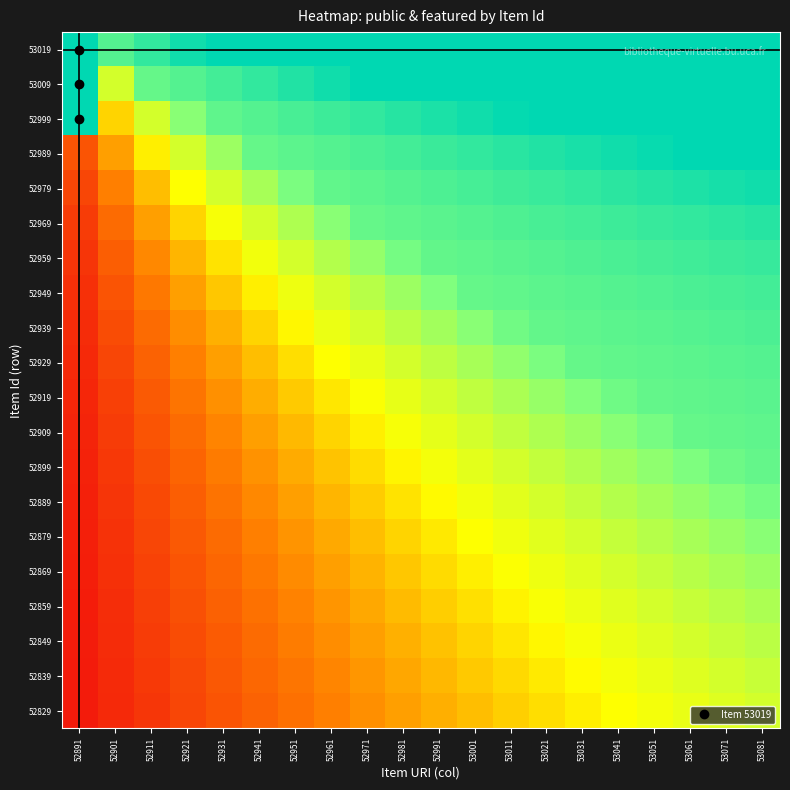

Reading left to right, extract all data points from this chart.

53019: 52891=1.0	52901=0.8	52911=0.9	52921=1.0	52931=1.0	52941=1.0	52951=1.0	52961=1.0	52971=1.0	52981=1.0	52991=1.0	53001=1.0	53011=1.0	53021=1.0	53031=1.0	53041=1.0	53051=1.0	53061=1.0	53071=1.0	53081=1.0
53009: 52891=1.0	52901=0.6	52911=0.8	52921=0.8	52931=0.9	52941=0.9	52951=0.9	52961=1.0	52971=1.0	52981=1.0	52991=1.0	53001=1.0	53011=1.0	53021=1.0	53031=1.0	53041=1.0	53051=1.0	53061=1.0	53071=1.0	53081=1.0
52999: 52891=1.0	52901=0.4	52911=0.6	52921=0.7	52931=0.8	52941=0.8	52951=0.9	52961=0.9	52971=0.9	52981=0.9	52991=0.9	53001=1.0	53011=1.0	53021=1.0	53031=1.0	53041=1.0	53051=1.0	53061=1.0	53071=1.0	53081=1.0
52989: 52891=0.2	52901=0.3	52911=0.5	52921=0.6	52931=0.7	52941=0.8	52951=0.8	52961=0.8	52971=0.9	52981=0.9	52991=0.9	53001=0.9	53011=0.9	53021=0.9	53031=1.0	53041=1.0	53051=1.0	53061=1.0	53071=1.0	53081=1.0
52979: 52891=0.1	52901=0.2	52911=0.4	52921=0.5	52931=0.6	52941=0.7	52951=0.8	52961=0.8	52971=0.8	52981=0.8	52991=0.8	53001=0.9	53011=0.9	53021=0.9	53031=0.9	53041=0.9	53051=0.9	53061=0.9	53071=1.0	53081=1.0
52969: 52891=0.1	52901=0.2	52911=0.3	52921=0.4	52931=0.5	52941=0.6	52951=0.7	52961=0.7	52971=0.8	52981=0.8	52991=0.8	53001=0.8	53011=0.8	53021=0.9	53031=0.9	53041=0.9	53051=0.9	53061=0.9	53071=0.9	53081=0.9
52959: 52891=0.1	52901=0.2	52911=0.3	52921=0.4	52931=0.4	52941=0.5	52951=0.6	52961=0.6	52971=0.7	52981=0.8	52991=0.8	53001=0.8	53011=0.8	53021=0.8	53031=0.8	53041=0.9	53051=0.9	53061=0.9	53071=0.9	53081=0.9
52949: 52891=0.1	52901=0.2	52911=0.2	52921=0.3	52931=0.4	52941=0.5	52951=0.5	52961=0.6	52971=0.6	52981=0.7	52991=0.7	53001=0.8	53011=0.8	53021=0.8	53031=0.8	53041=0.8	53051=0.8	53061=0.9	53071=0.9	53081=0.9
52939: 52891=0.1	52901=0.1	52911=0.2	52921=0.3	52931=0.3	52941=0.4	52951=0.5	52961=0.5	52971=0.6	52981=0.6	52991=0.7	53001=0.7	53011=0.8	53021=0.8	53031=0.8	53041=0.8	53051=0.8	53061=0.8	53071=0.8	53081=0.8
52929: 52891=0.1	52901=0.1	52911=0.2	52921=0.2	52931=0.3	52941=0.4	52951=0.4	52961=0.5	52971=0.5	52981=0.6	52991=0.6	53001=0.7	53011=0.7	53021=0.8	53031=0.8	53041=0.8	53051=0.8	53061=0.8	53071=0.8	53081=0.8
52919: 52891=0.1	52901=0.1	52911=0.2	52921=0.2	52931=0.3	52941=0.3	52951=0.4	52961=0.5	52971=0.5	52981=0.5	52991=0.6	53001=0.6	53011=0.7	53021=0.7	53031=0.7	53041=0.8	53051=0.8	53061=0.8	53071=0.8	53081=0.8
52909: 52891=0.1	52901=0.1	52911=0.2	52921=0.2	52931=0.3	52941=0.3	52951=0.4	52961=0.4	52971=0.5	52981=0.5	52991=0.5	53001=0.6	53011=0.6	53021=0.7	53031=0.7	53041=0.7	53051=0.8	53061=0.8	53071=0.8	53081=0.8
52899: 52891=0.0	52901=0.1	52911=0.1	52921=0.2	52931=0.2	52941=0.3	52951=0.3	52961=0.4	52971=0.4	52981=0.5	52991=0.5	53001=0.6	53011=0.6	53021=0.6	53031=0.7	53041=0.7	53051=0.7	53061=0.8	53071=0.8	53081=0.8
52889: 52891=0.0	52901=0.1	52911=0.1	52921=0.2	52931=0.2	52941=0.3	52951=0.3	52961=0.4	52971=0.4	52981=0.4	52991=0.5	53001=0.5	53011=0.6	53021=0.6	53031=0.6	53041=0.6	53051=0.7	53061=0.7	53071=0.7	53081=0.8
52879: 52891=0.0	52901=0.1	52911=0.1	52921=0.2	52931=0.2	52941=0.2	52951=0.3	52961=0.3	52971=0.4	52981=0.4	52991=0.5	53001=0.5	53011=0.5	53021=0.6	53031=0.6	53041=0.6	53051=0.6	53061=0.7	53071=0.7	53081=0.7
52869: 52891=0.0	52901=0.1	52911=0.1	52921=0.2	52931=0.2	52941=0.2	52951=0.3	52961=0.3	52971=0.4	52981=0.4	52991=0.4	53001=0.5	53011=0.5	53021=0.5	53031=0.6	53041=0.6	53051=0.6	53061=0.6	53071=0.7	53081=0.7
52859: 52891=0.0	52901=0.1	52911=0.1	52921=0.1	52931=0.2	52941=0.2	52951=0.3	52961=0.3	52971=0.3	52981=0.4	52991=0.4	53001=0.4	53011=0.5	53021=0.5	53031=0.5	53041=0.6	53051=0.6	53061=0.6	53071=0.6	53081=0.7
52849: 52891=0.0	52901=0.1	52911=0.1	52921=0.1	52931=0.2	52941=0.2	52951=0.2	52961=0.3	52971=0.3	52981=0.3	52991=0.4	53001=0.4	53011=0.5	53021=0.5	53031=0.5	53041=0.5	53051=0.6	53061=0.6	53071=0.6	53081=0.6
52839: 52891=0.0	52901=0.1	52911=0.1	52921=0.1	52931=0.2	52941=0.2	52951=0.2	52961=0.3	52971=0.3	52981=0.3	52991=0.4	53001=0.4	53011=0.4	53021=0.5	53031=0.5	53041=0.5	53051=0.5	53061=0.6	53071=0.6	53081=0.6
52829: 52891=0.0	52901=0.1	52911=0.1	52921=0.1	52931=0.2	52941=0.2	52951=0.2	52961=0.2	52971=0.3	52981=0.3	52991=0.3	53001=0.4	53011=0.4	53021=0.4	53031=0.5	53041=0.5	53051=0.5	53061=0.5	53071=0.6	53081=0.6